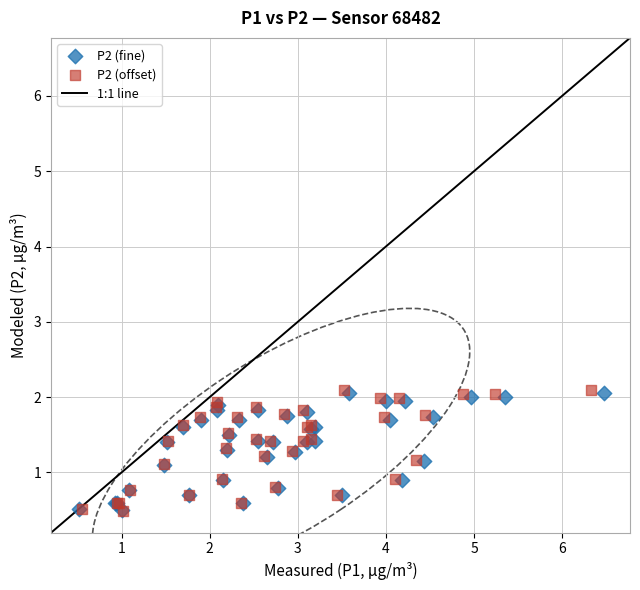

Which series has the largest Y range (max minus min)?

P2 (offset)